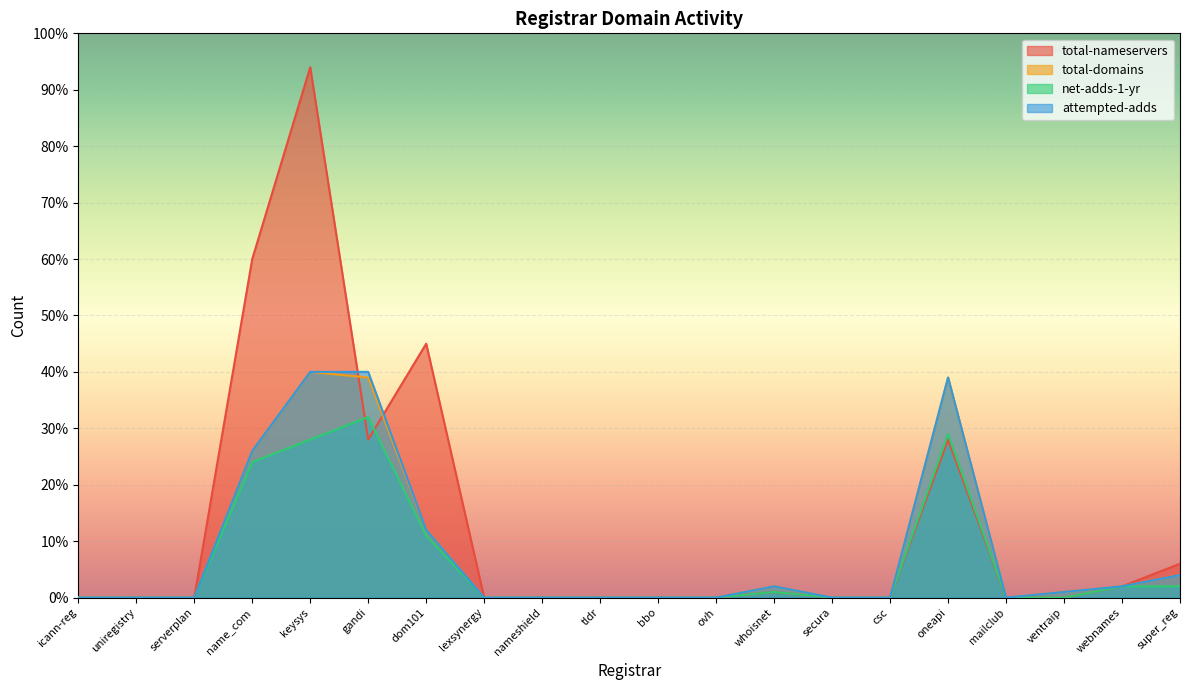

What is the spread (max minus min) of values at whoisnet?

1